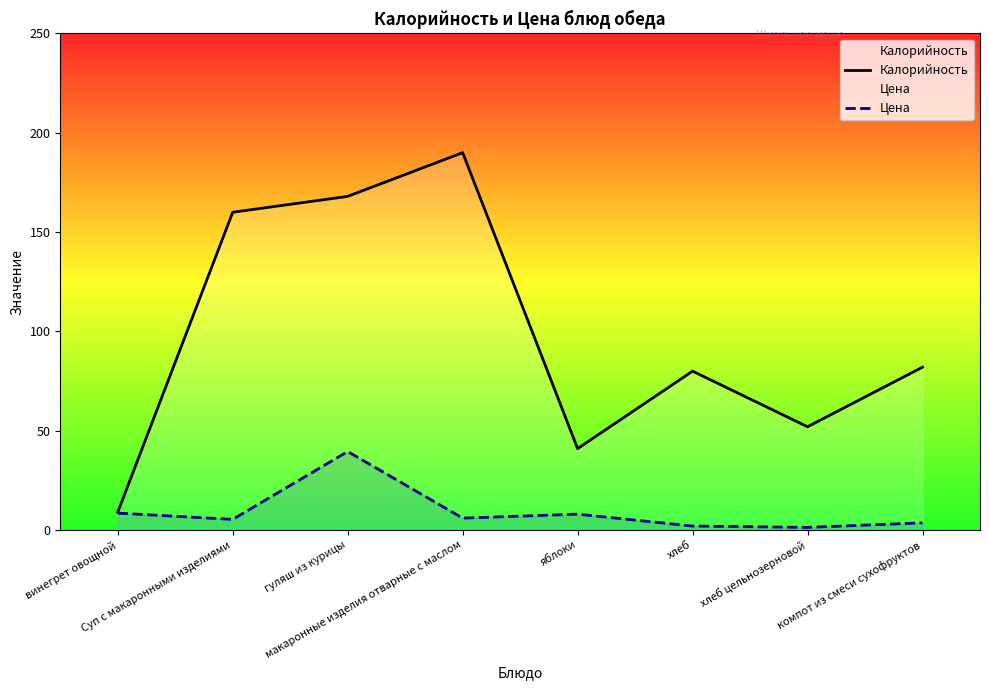

Which series has the largest range (max minus min)?

Калорийность